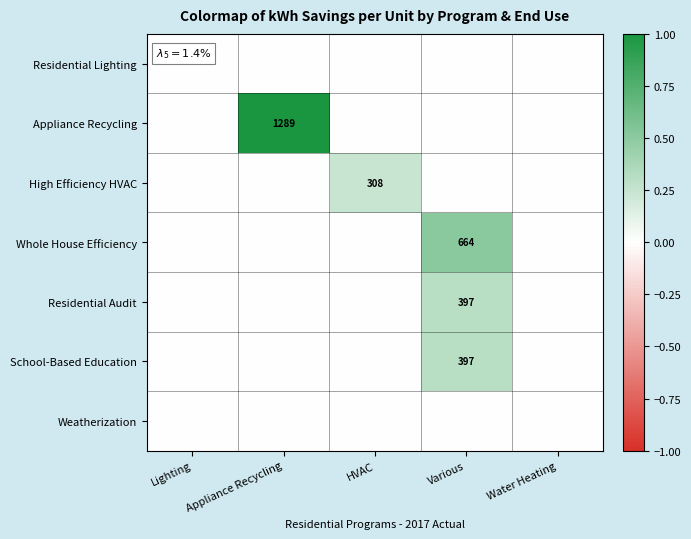

The School-Based Education series shows 110 at Various. True or false?

False